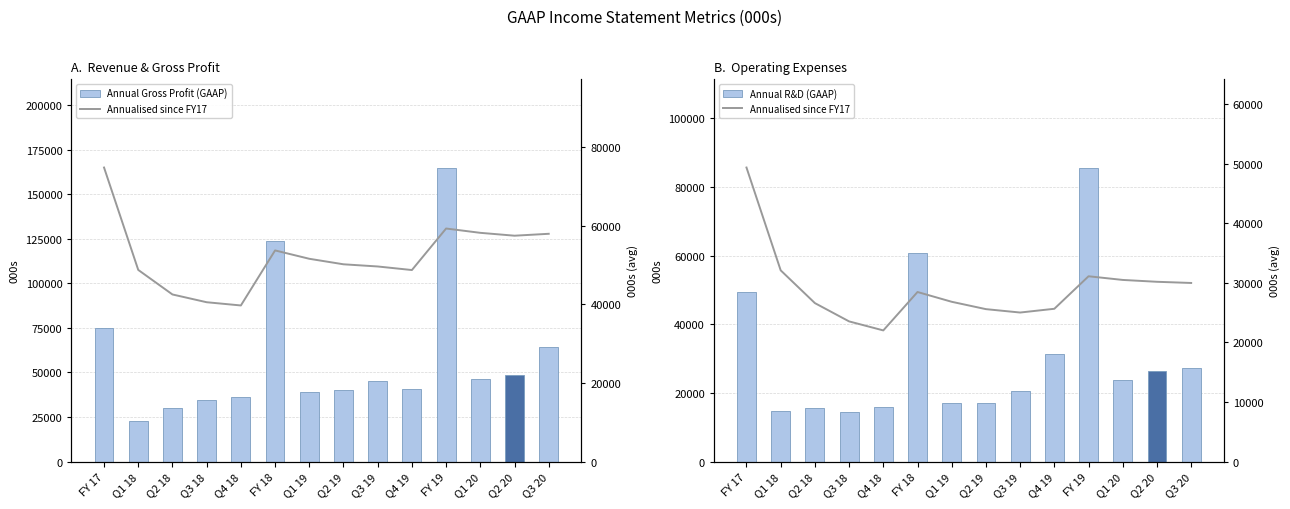

Does the chart contain any negative values?

No